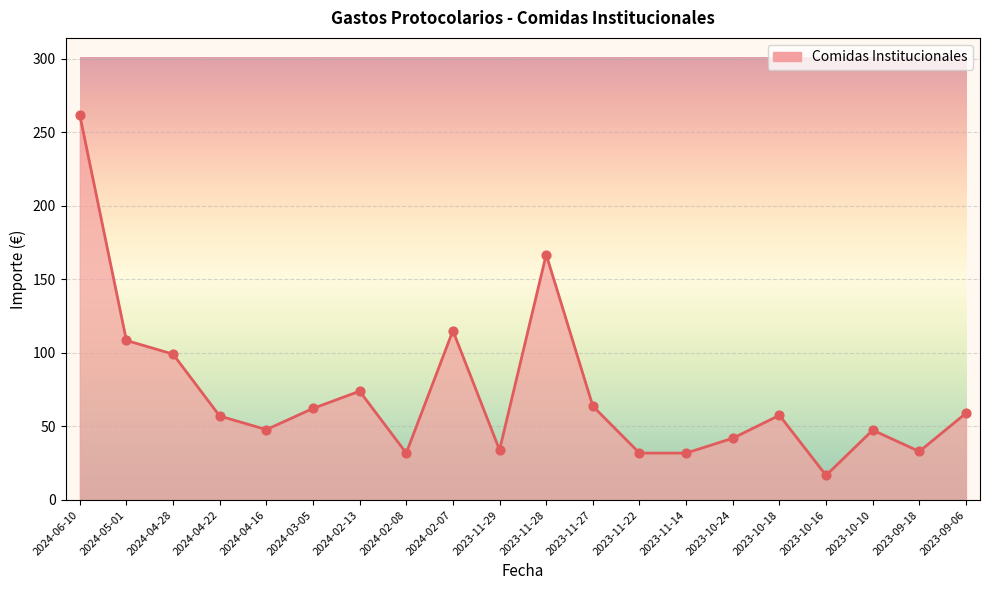

Which has a higher value, 2024-02-08 or 2023-10-18?

2023-10-18